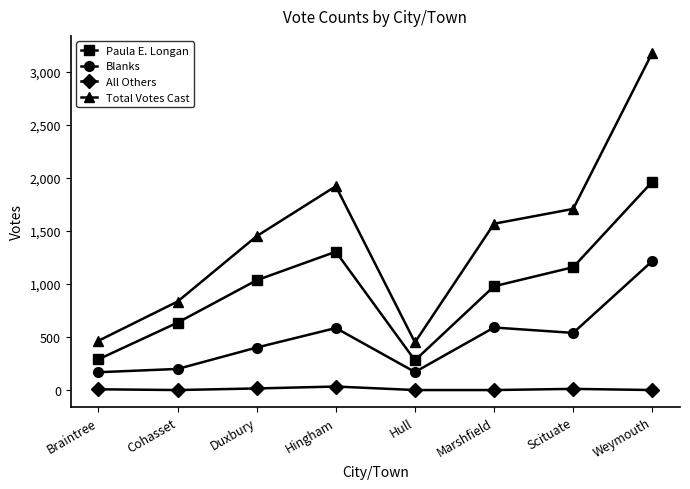

What is the maximum value shown in the chart?

3182